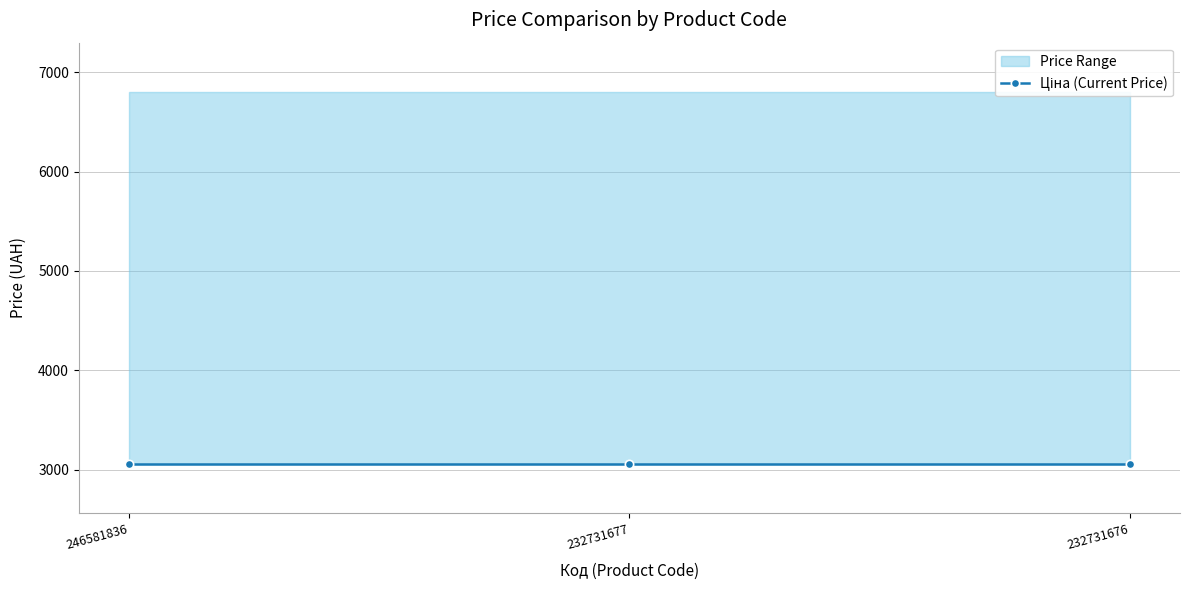

Which series has the widest spread of values?

Ціна